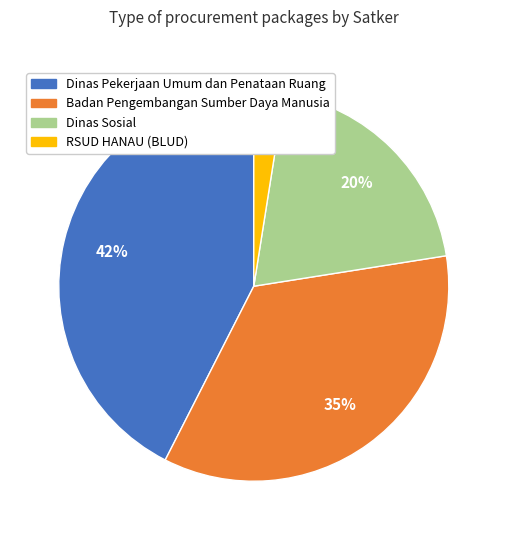

Is there a majority slice in this chart?

No